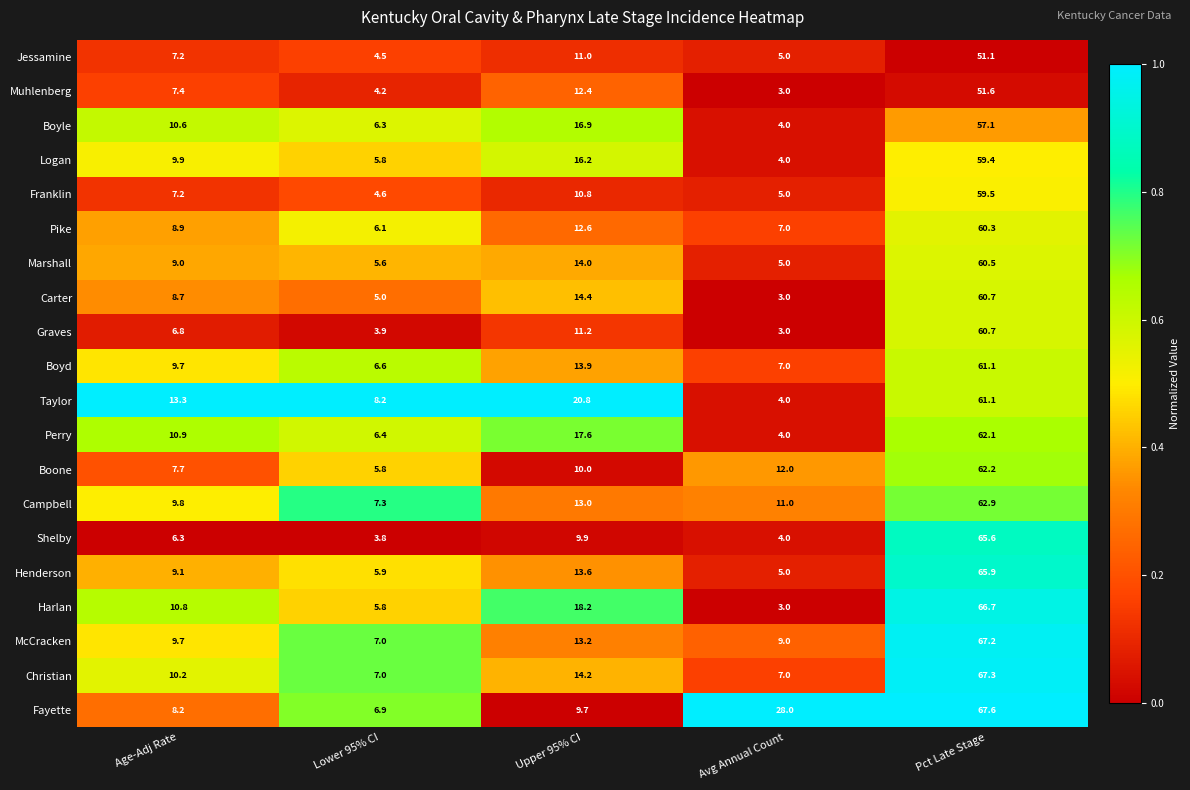

What is the average value of the McCracken series?

21.2